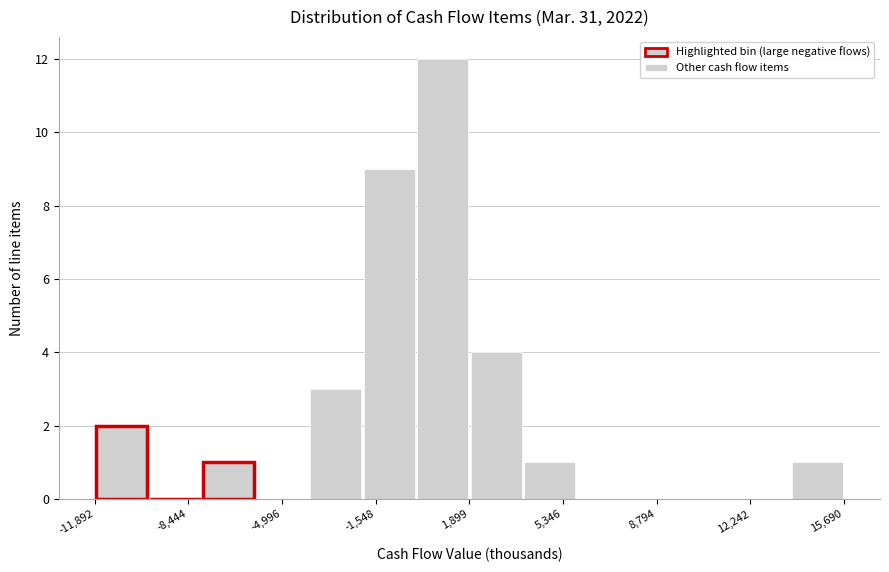

Around what value on the x-axis is the tallest bar? Give the approximate position of its centre, as read against the axis.

1000